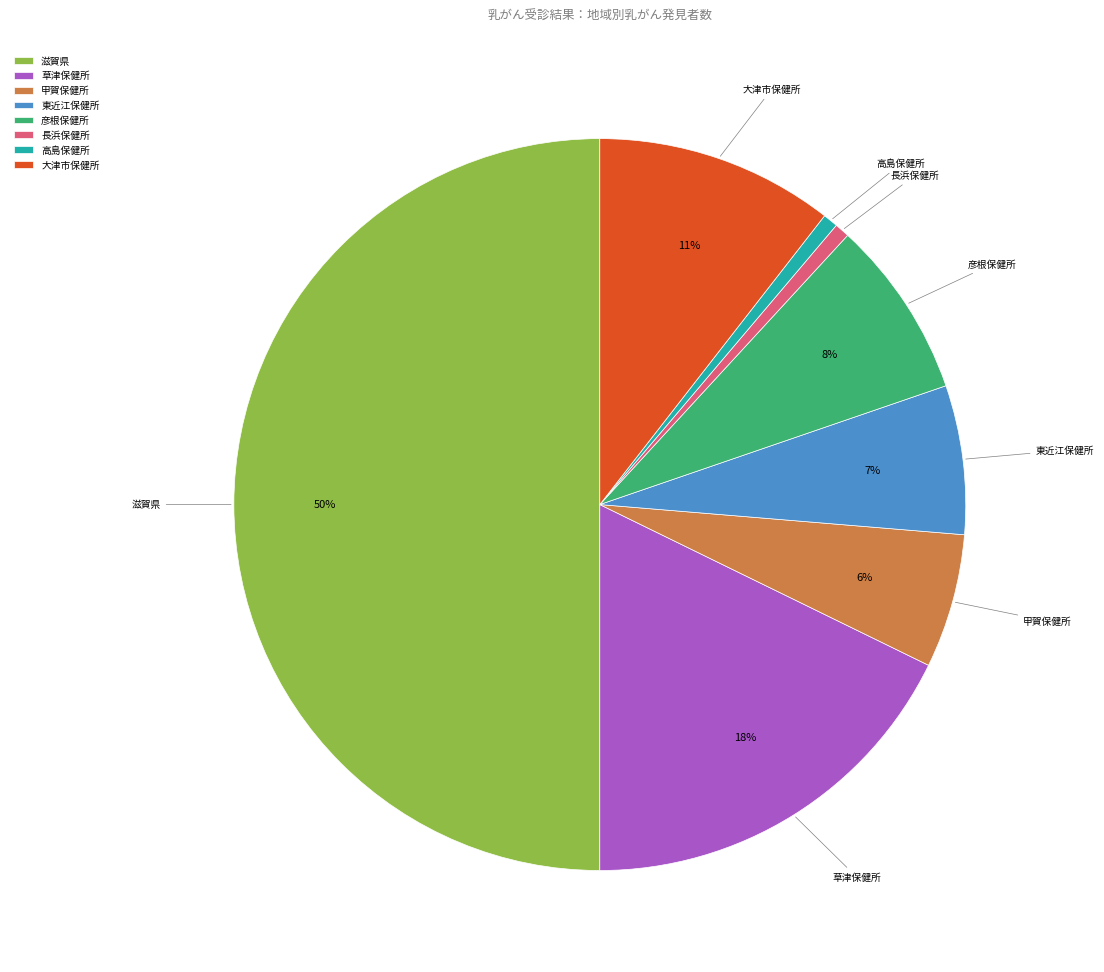

Count the number of slices in the pie.

8